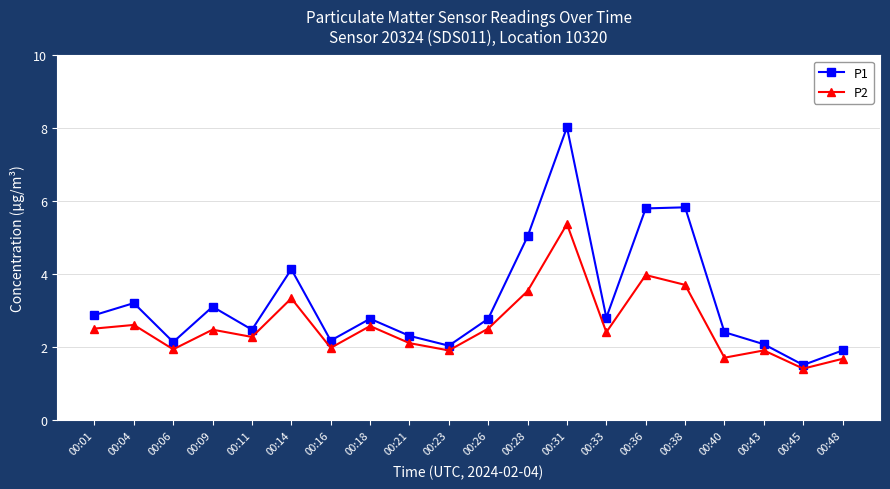

Reading left to right, transcribe all the data shown in this chart.

P1: 2.9	3.2	2.1	3.1	2.5	4.1	2.2	2.8	2.3	2.0	2.8	5.0	8.0	2.8	5.8	5.8	2.4	2.1	1.5	1.9
P2: 2.5	2.6	1.9	2.5	2.3	3.3	2.0	2.6	2.1	1.9	2.5	3.5	5.4	2.4	4.0	3.7	1.7	1.9	1.4	1.7